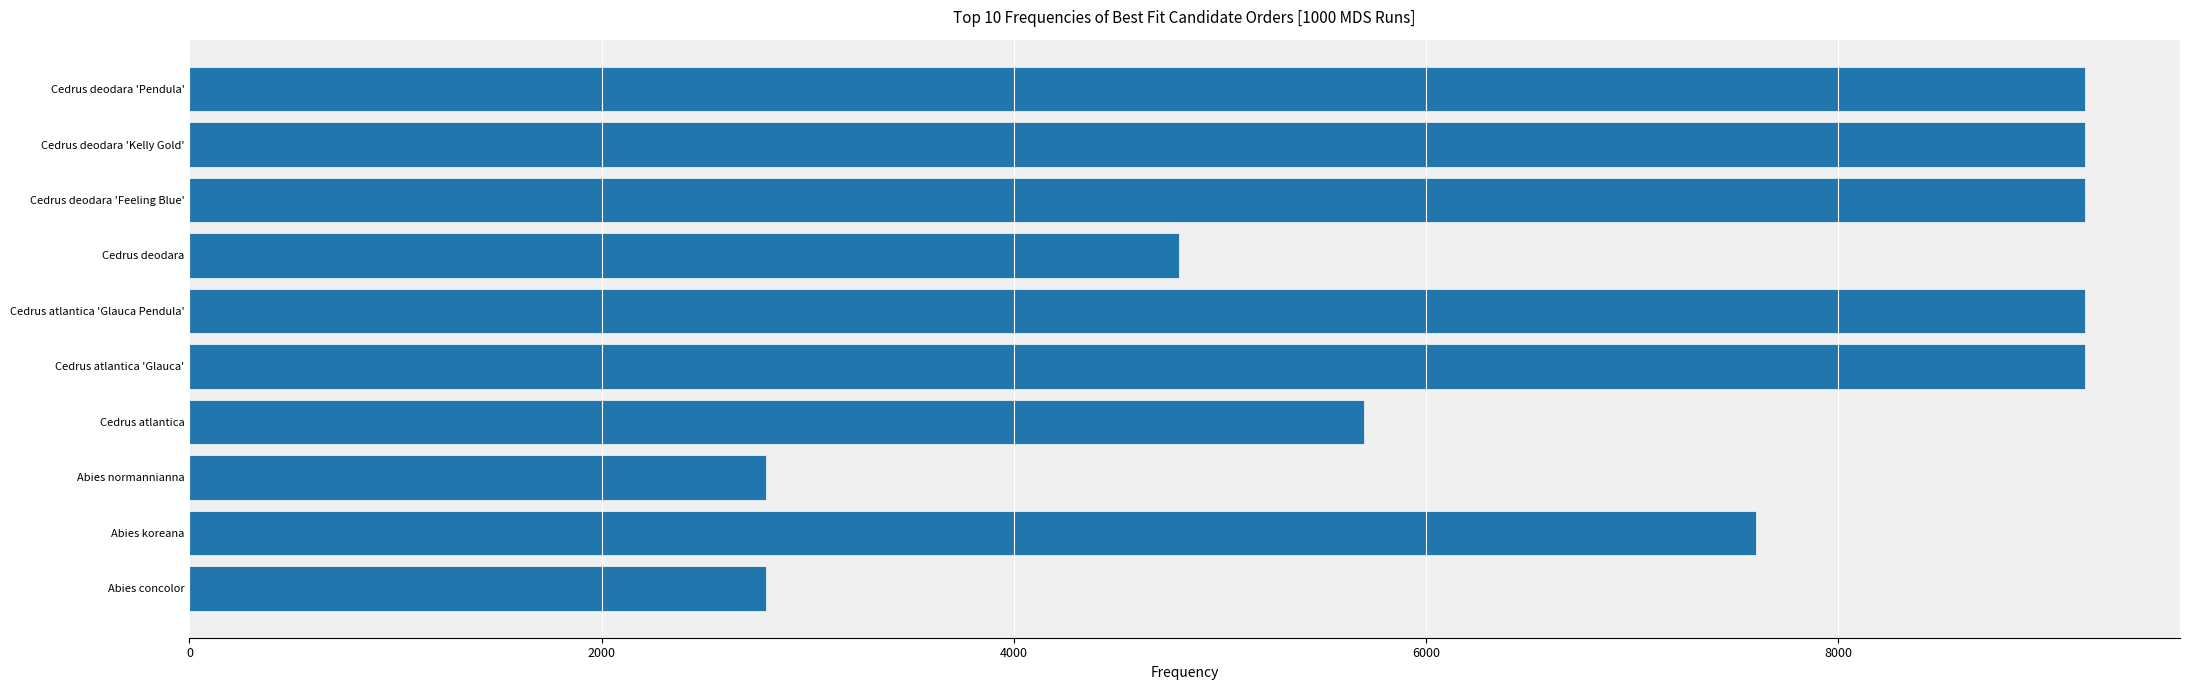

What is the sum of all values?

69700